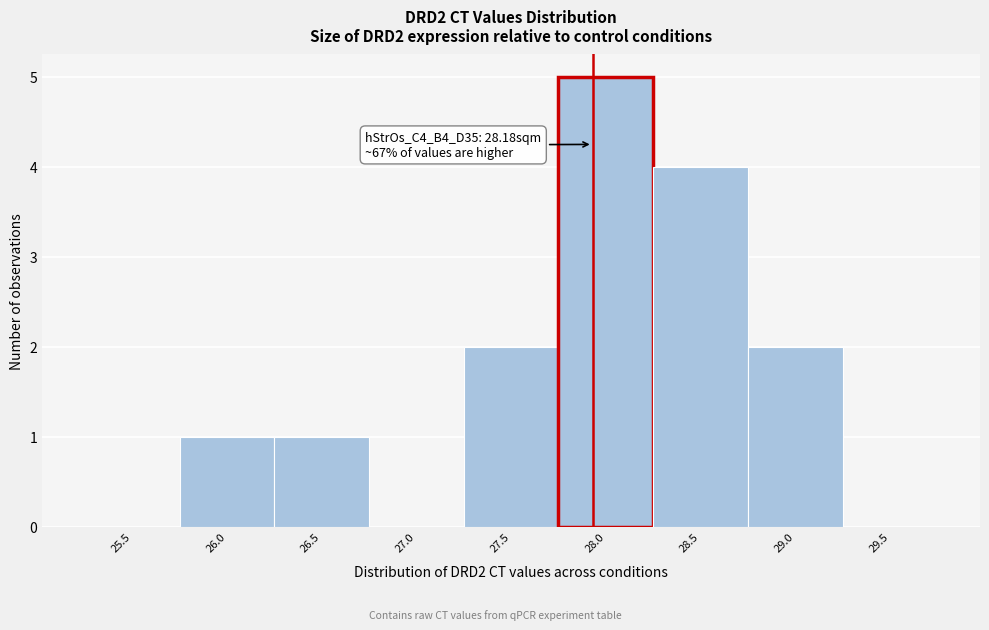

Reading left to right, list all the values displayed in this chart.

25.5=0	26.0=1	26.5=1	27.0=0	27.5=2	28.0=5	28.5=4	29.0=2	29.5=0